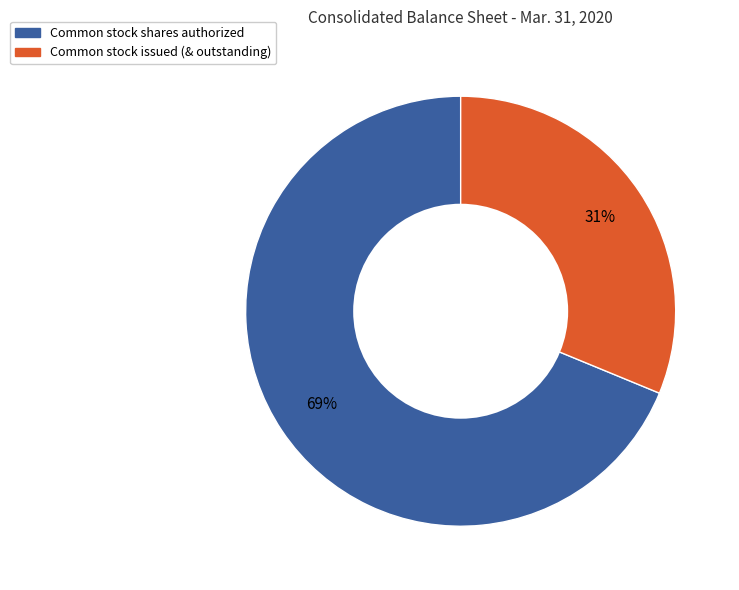

How many segments does this pie chart have?

2